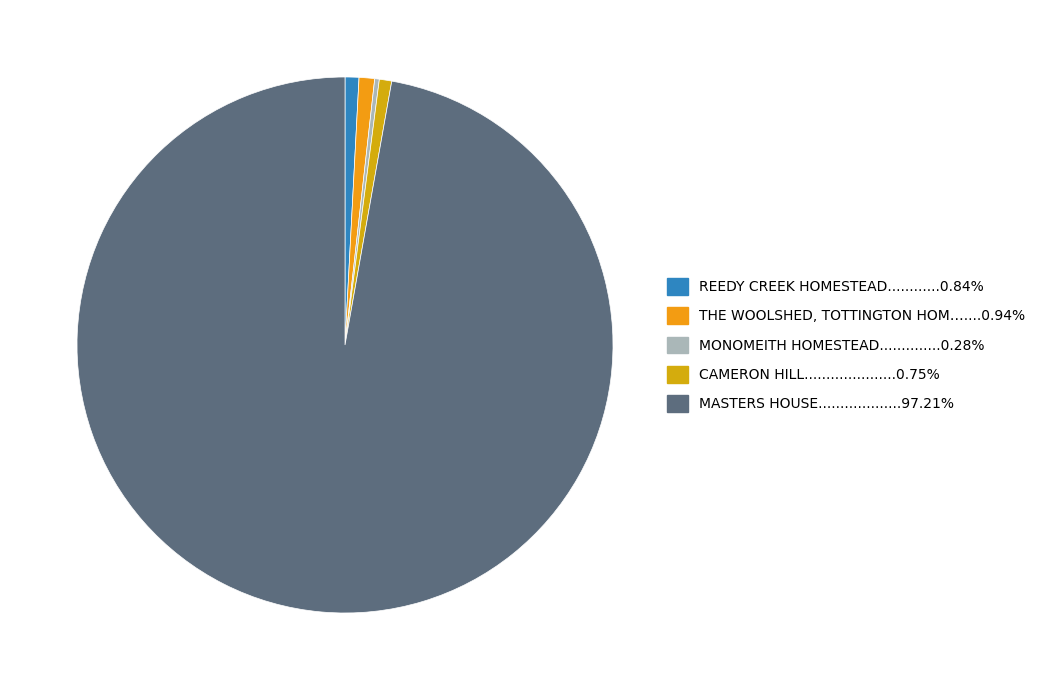

Count the number of slices in the pie.

5